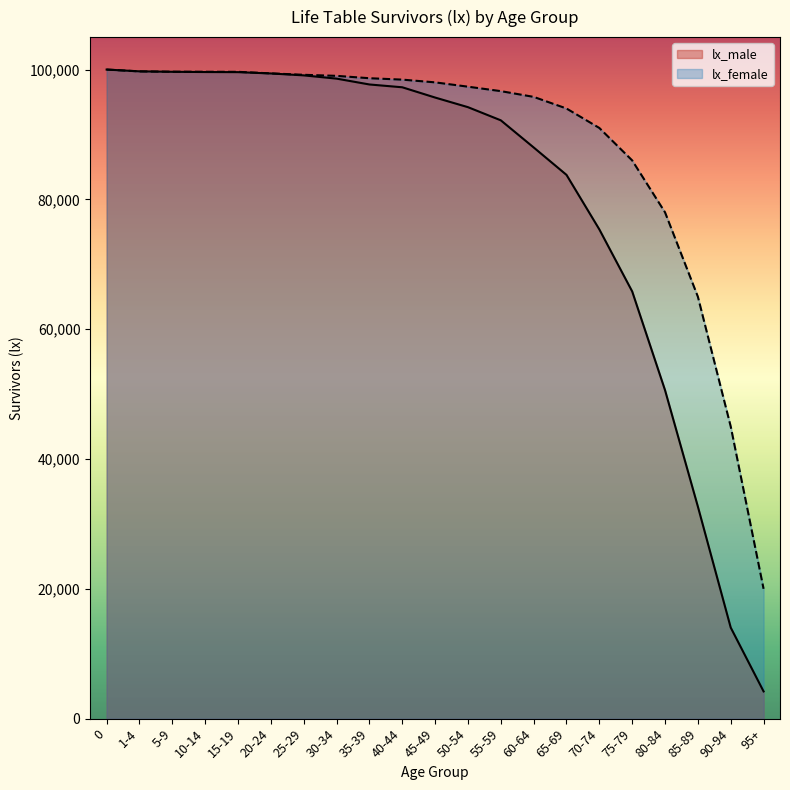

Between which two adjacent categories do lx_female and lx_male first intersect?

1-4 and 5-9